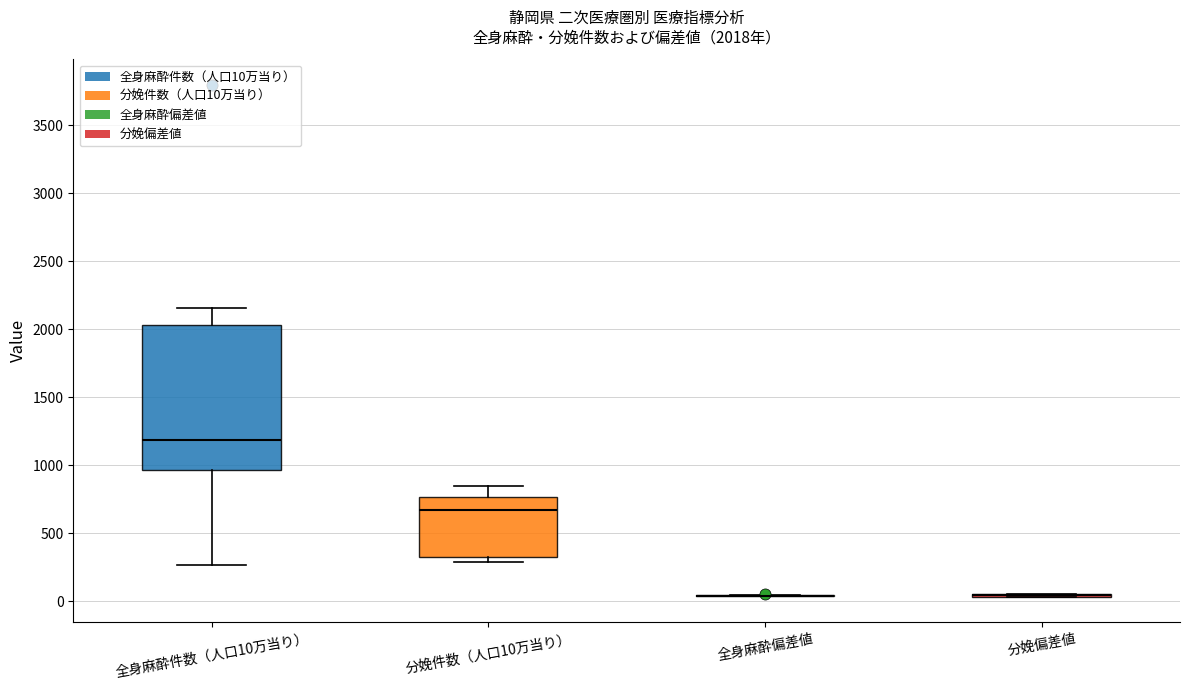

Comparing the boxes themselves (not the whiskers), which one is the tallest?

全身麻酔件数（人口10万当り）